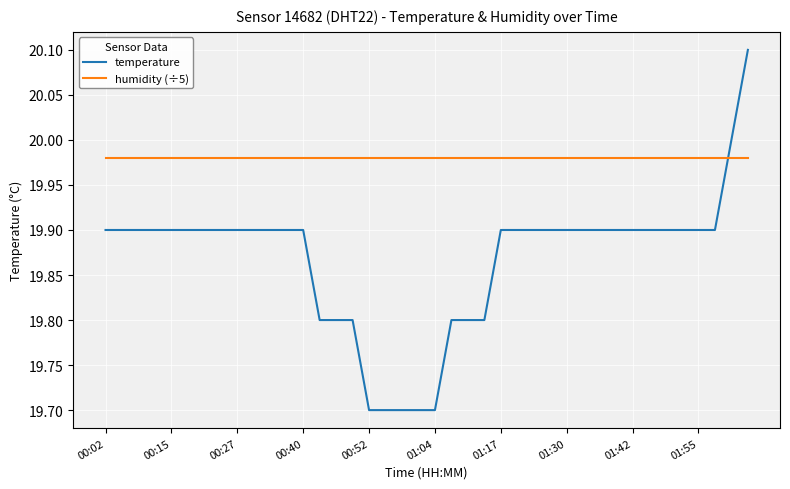

Rank the series by their maximum value, from lowest to highest.

humidity (÷5), temperature